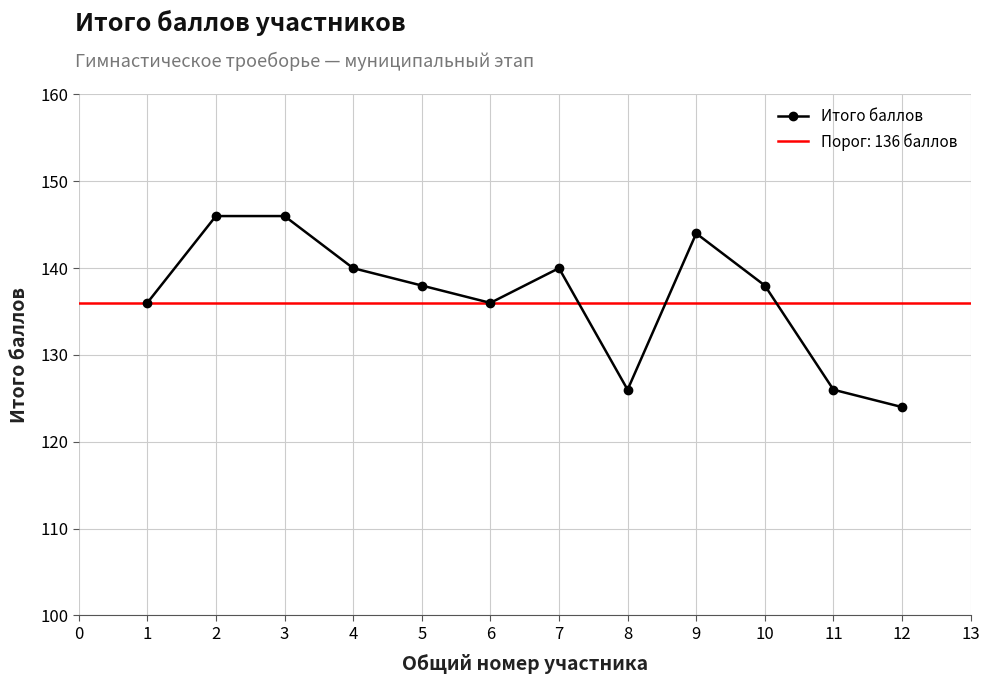

What is the difference between the maximum and minimum values?

22